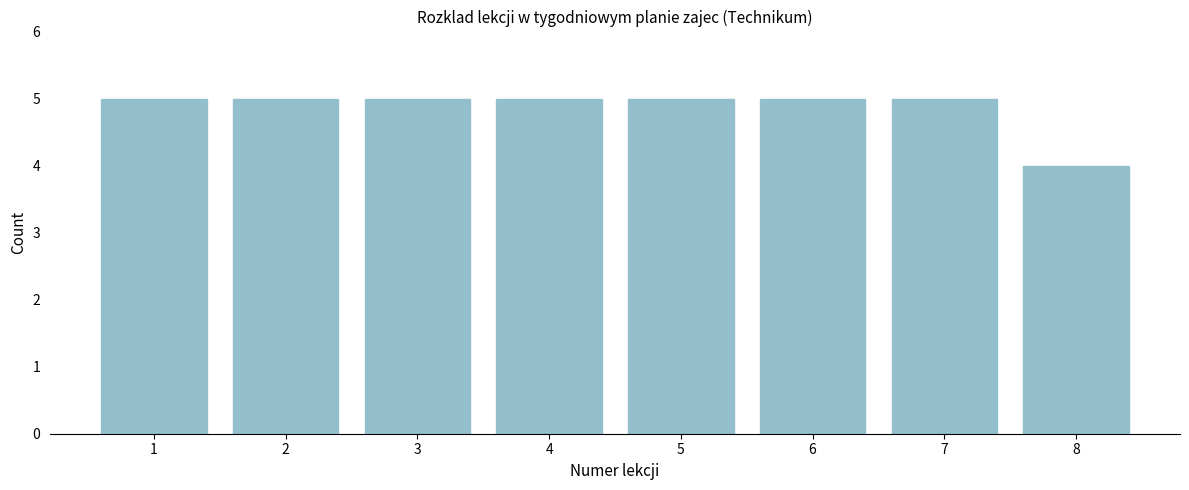

Reading left to right, what are all the values shown in this chart?

5	5	5	5	5	5	5	4